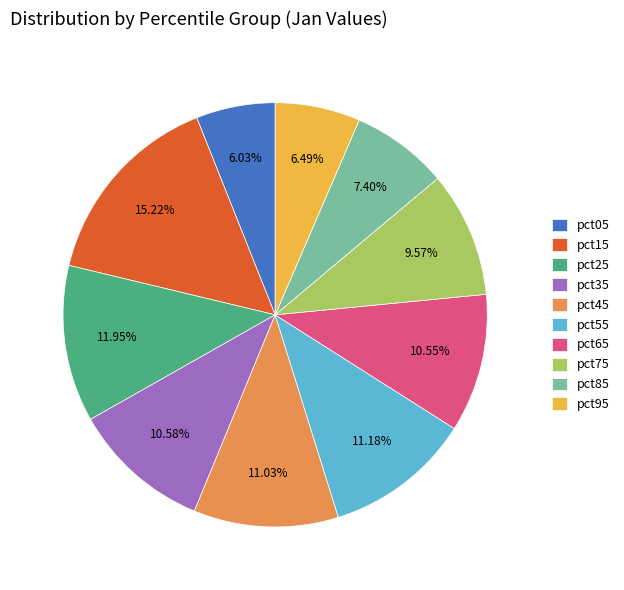

The pct25 slice represents 12% of the pie. True or false?

True